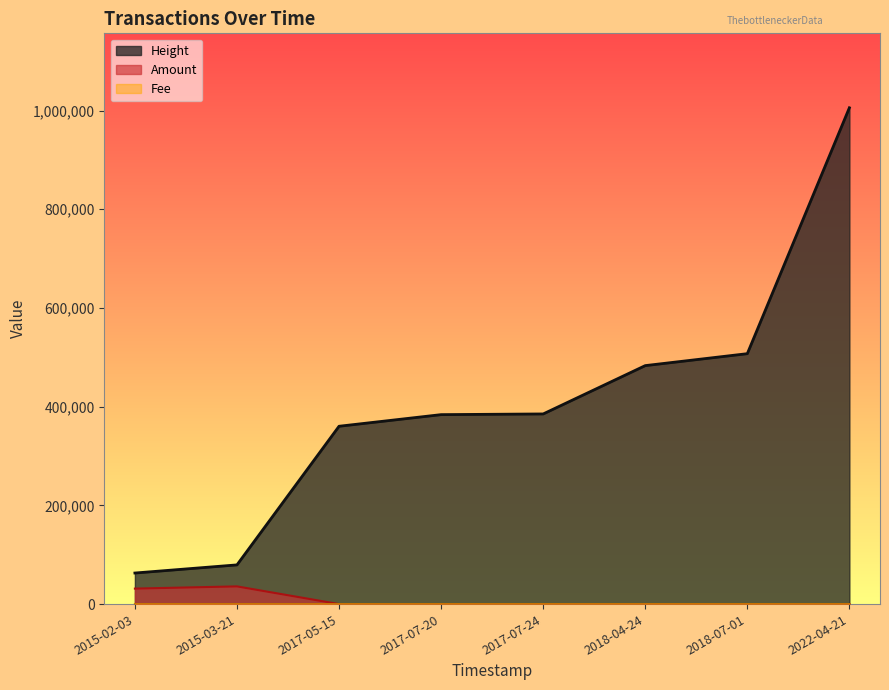

Which has a higher value, 2018-04-24 or 2017-07-24?

2018-04-24